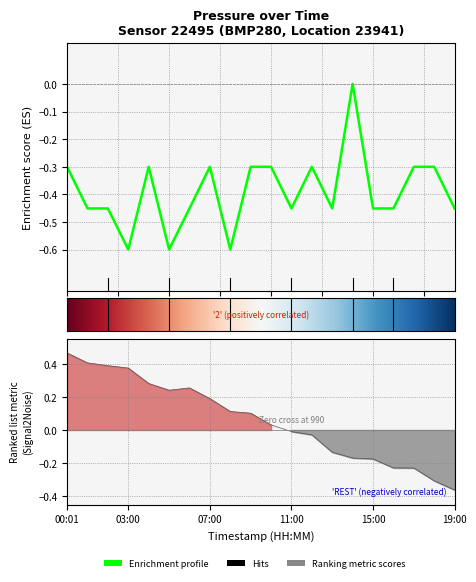

How many interior local peaks (higher than both neighbors) does the data have?

4